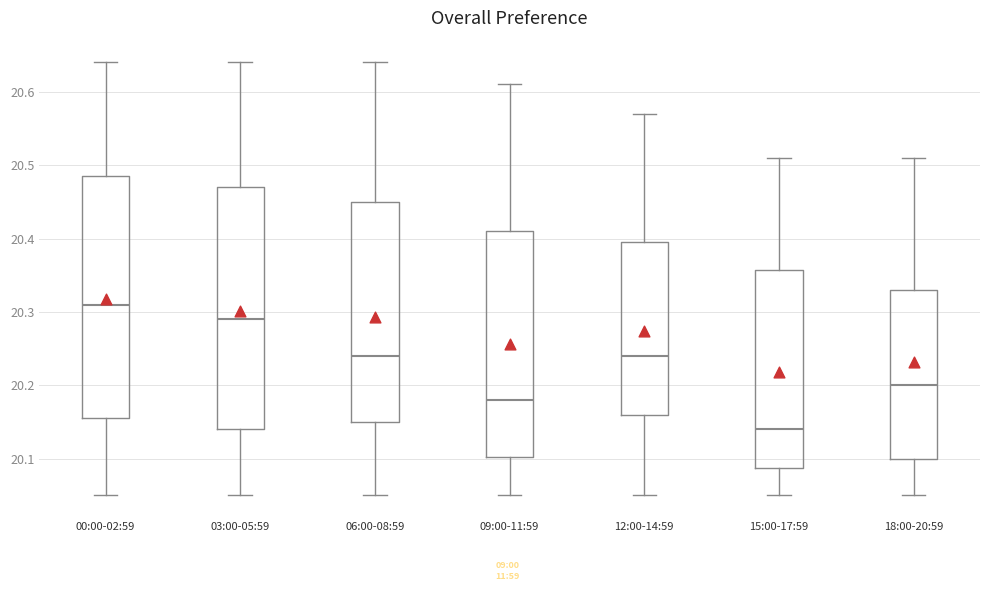

Where does the median line of the box for 12:00-14:59 sit on the y-axis? The values are not printed on the chart, so give them approximately, as read against the axis.

20.24